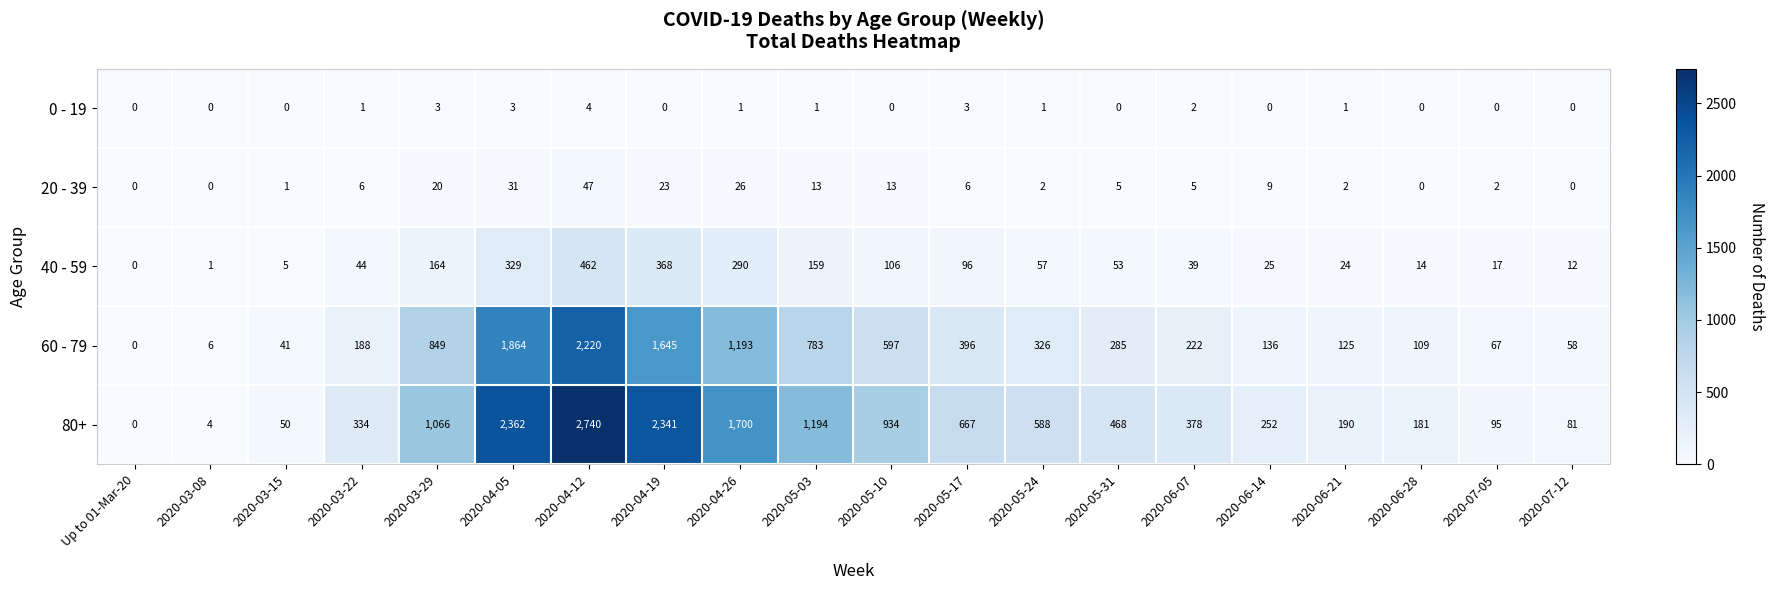

The value of 20 - 39 at 2020-07-05 is 0. True or false?

False